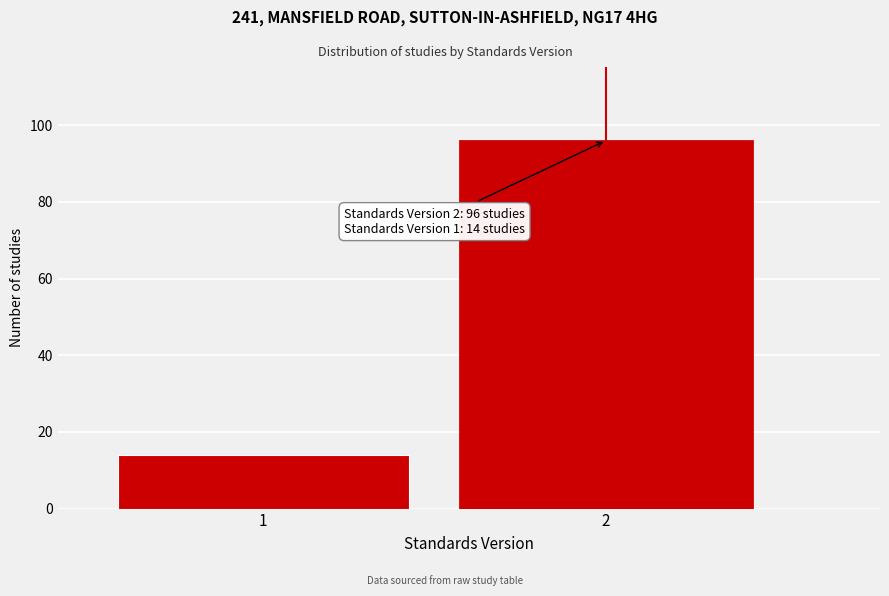

Reading left to right, list all the values displayed in this chart.

1=14	2=96